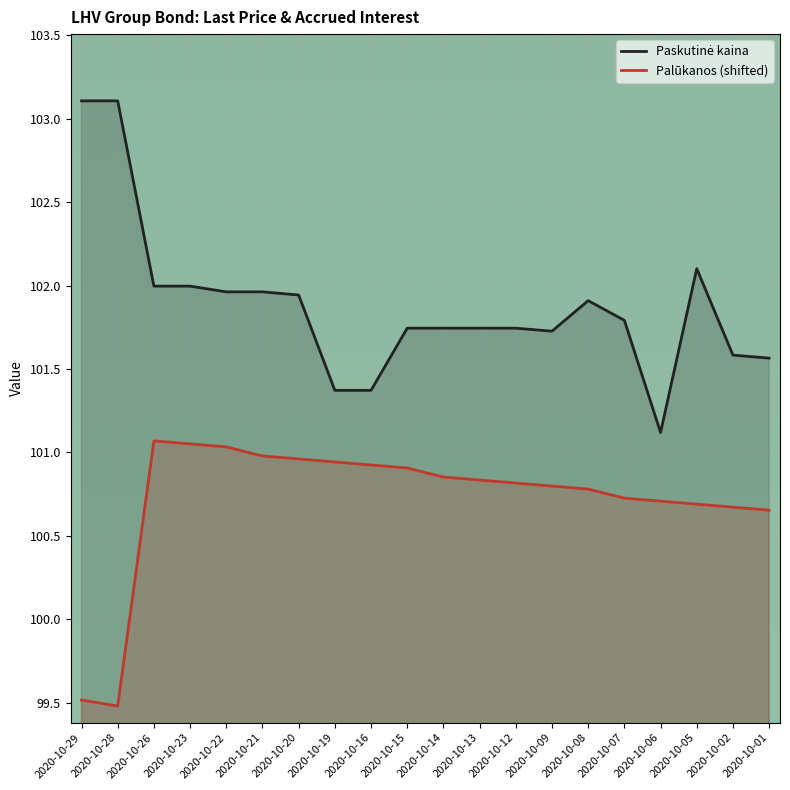

What are all the series names shown in the legend?

Paskutinė kaina, Palūkanos (shifted)